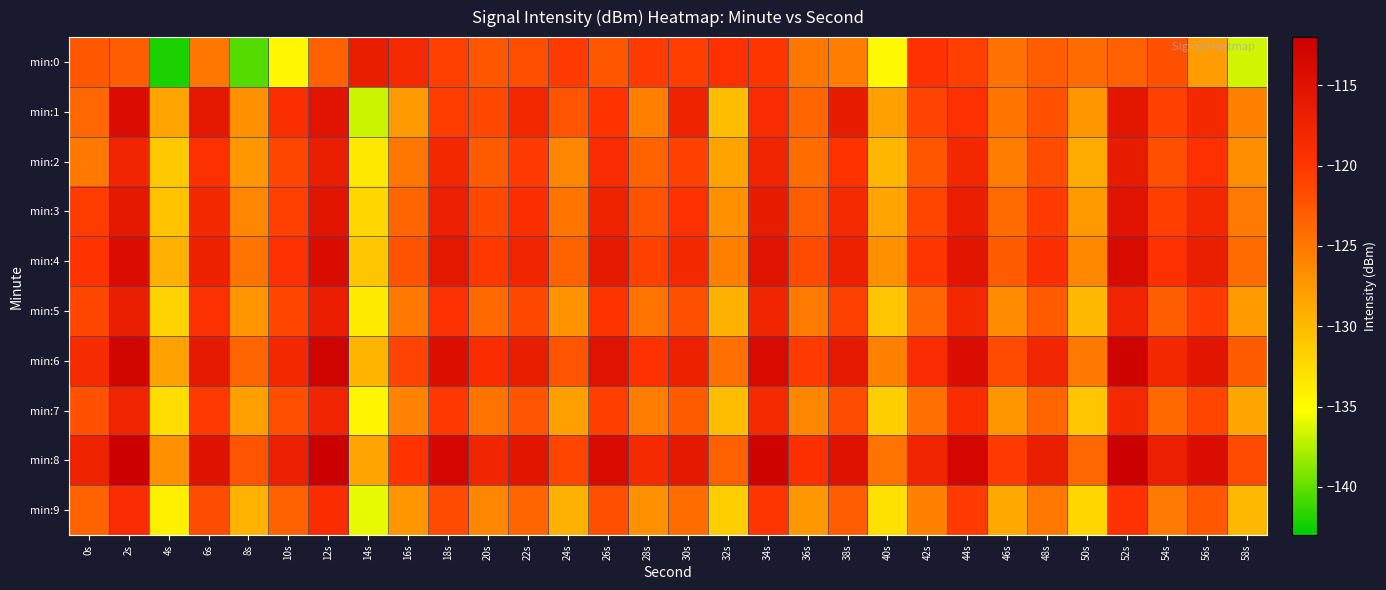

What is the minimum value shown in the chart?

-142.0